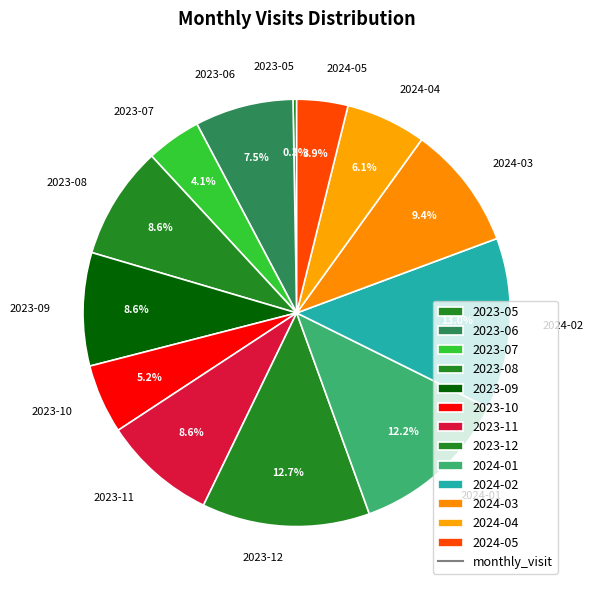

What is the ratio of the value at 2023-06 to the value at 2024-05?

1.9